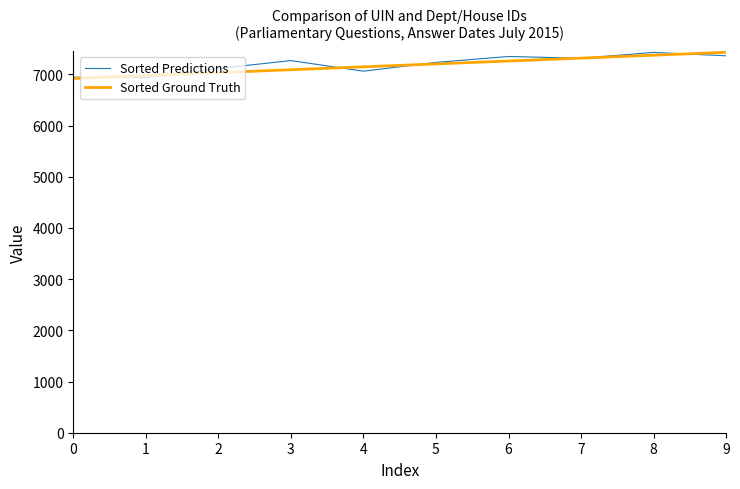

True or false: Sorted Predictions has a value of 13242.0 at 9.

False